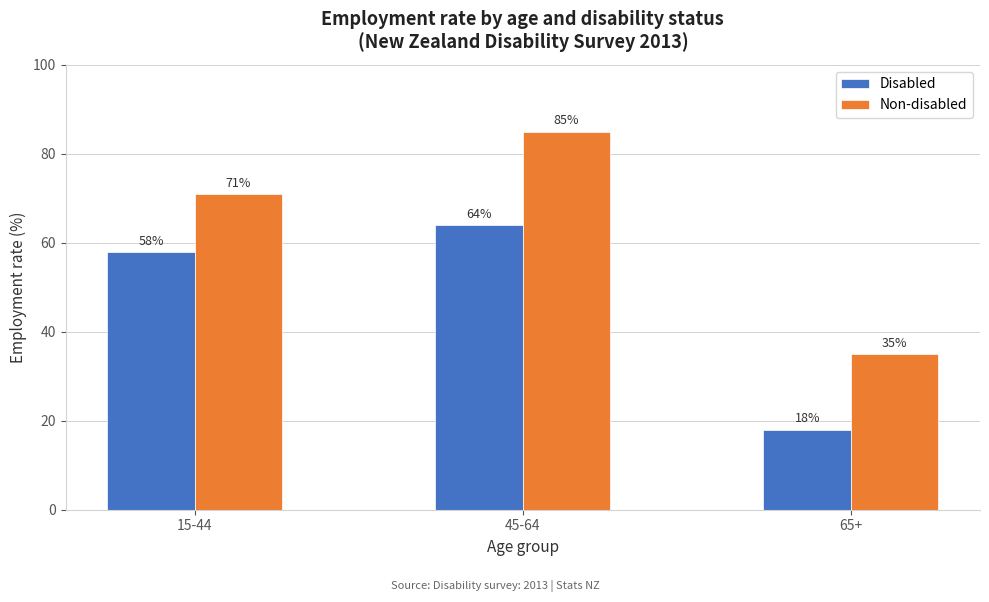

Reading left to right, what are all the values shown in this chart?

Disabled: 58	64	18
Non-disabled: 71	85	35